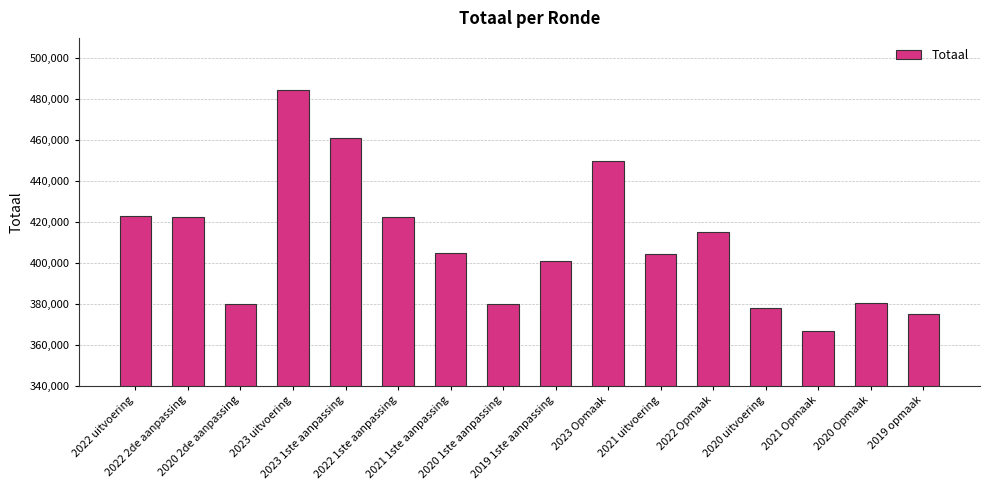

Does the chart contain stacked bars?

No